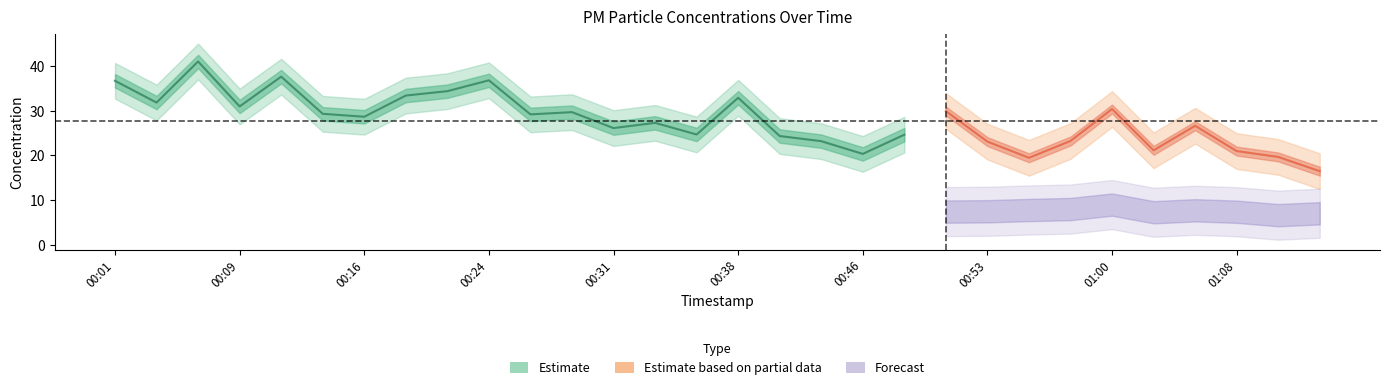

Which has a higher value, 01:08 or 00:58?

00:58